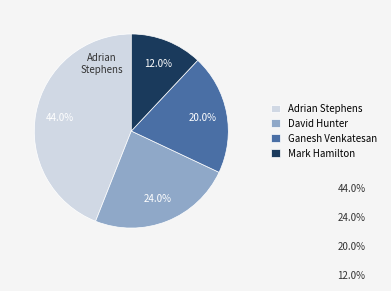

What percentage is the David Hunter slice, to the nearest percent?

24%